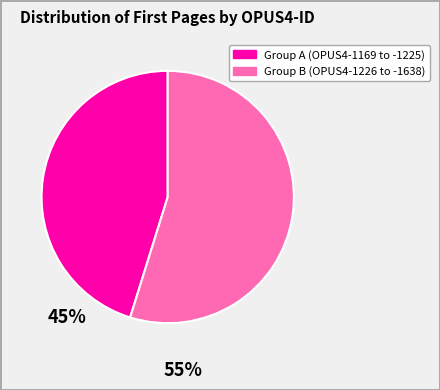

Is there a majority slice in this chart?

Yes